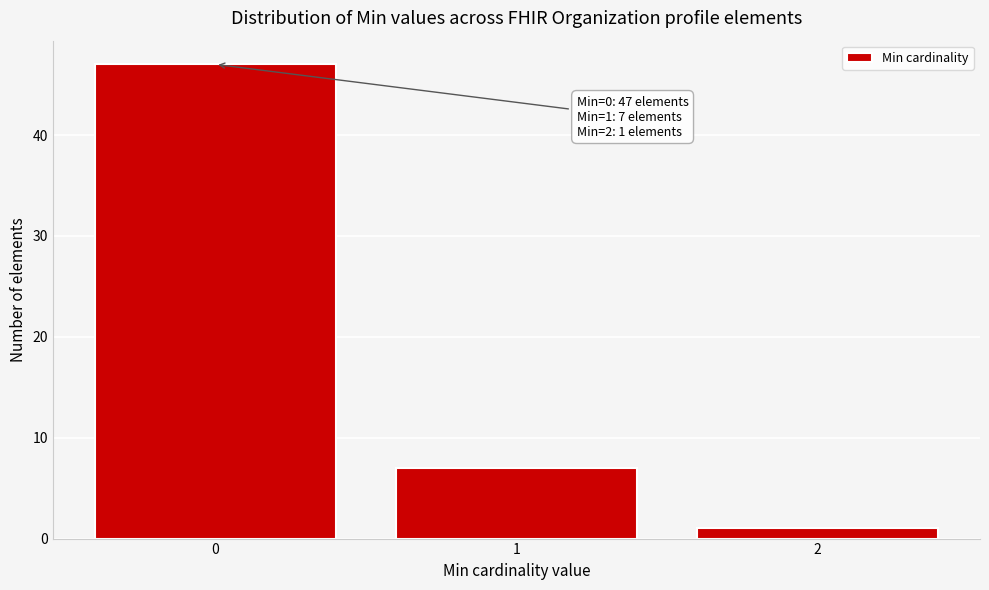

Reading left to right, transcribe all the data shown in this chart.

0=47	1=7	2=1